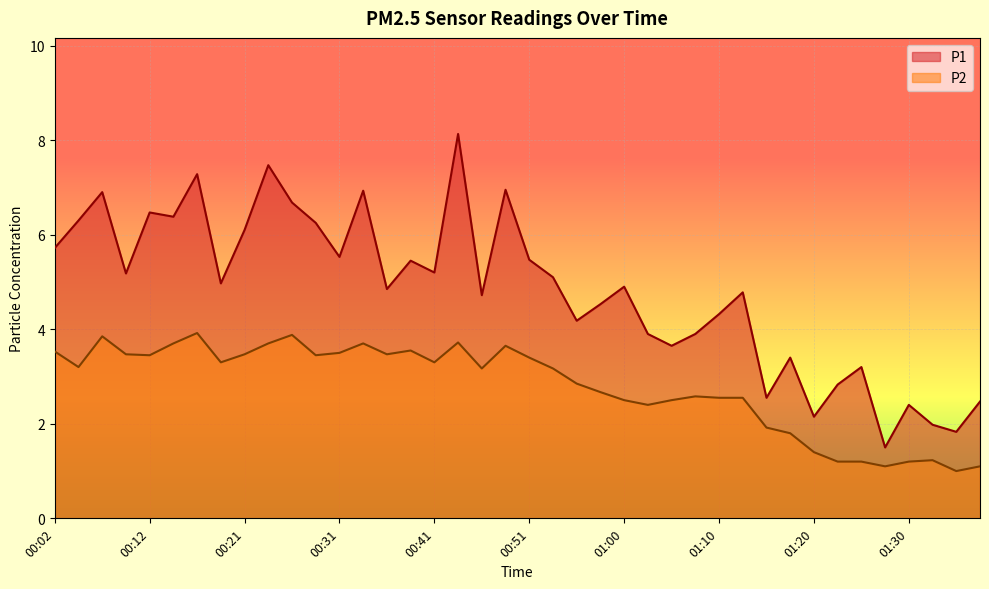

What is the total value across all series at 00:56?

7.0